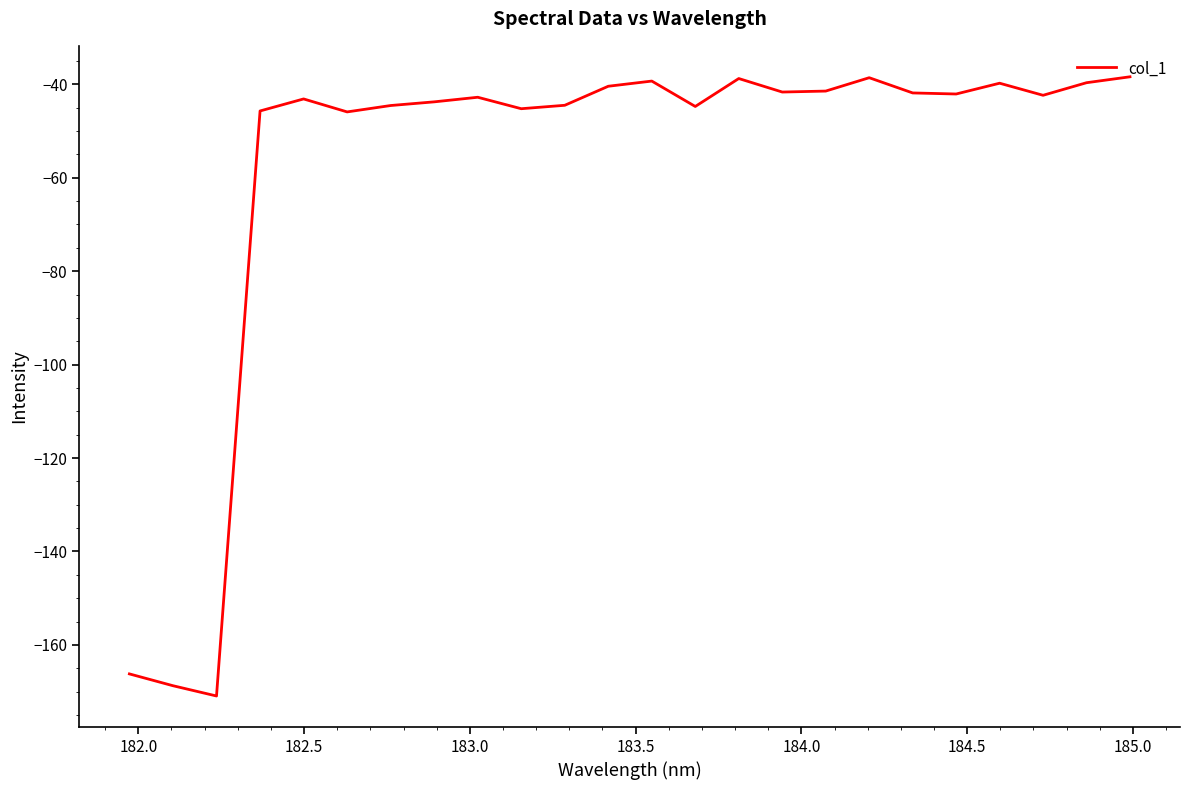

What is the minimum value shown in the chart?

-170.9